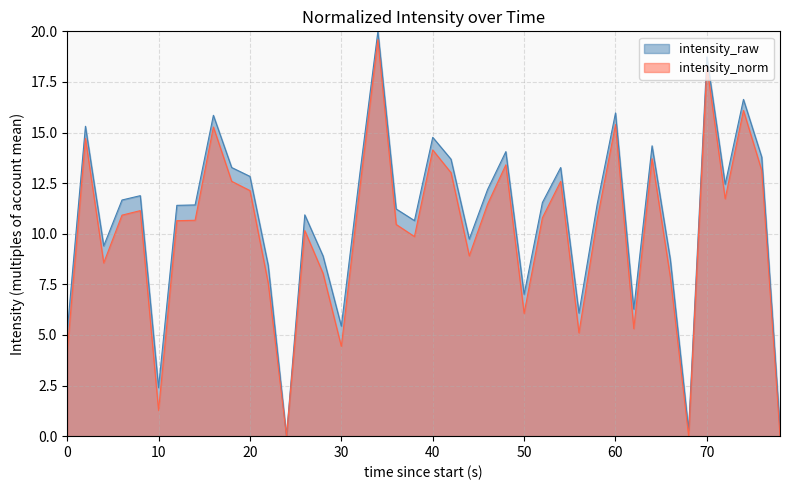

The intensity_raw series shows 3.9 at 10. True or false?

False